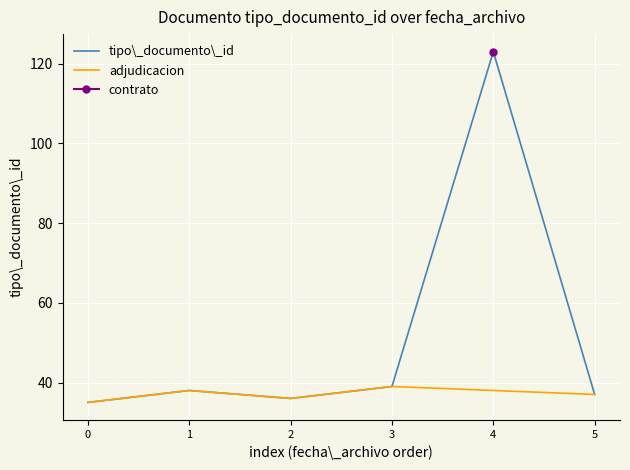

Which category has the highest value in the tipo\_documento\_id series?

4